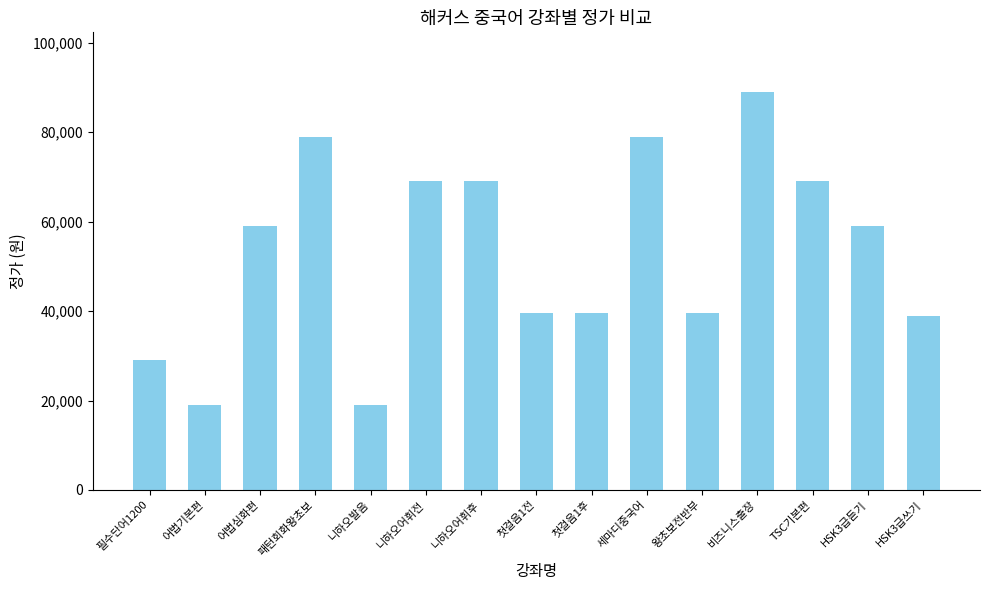

The value at 니하오어휘후 is 69000. True or false?

True